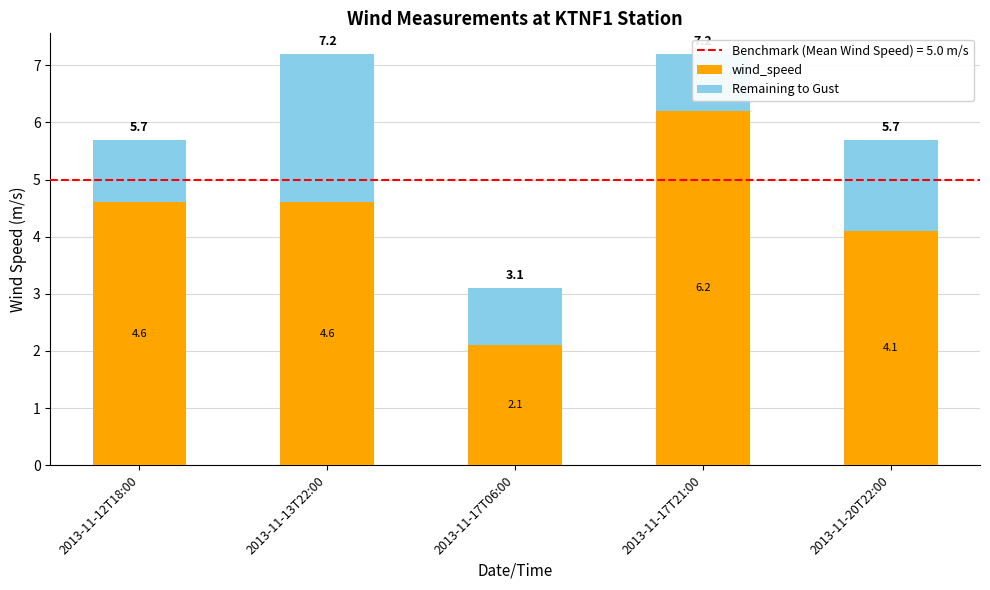

Read the Remaining to Gust value at 2013-11-17T06:00.

1.0